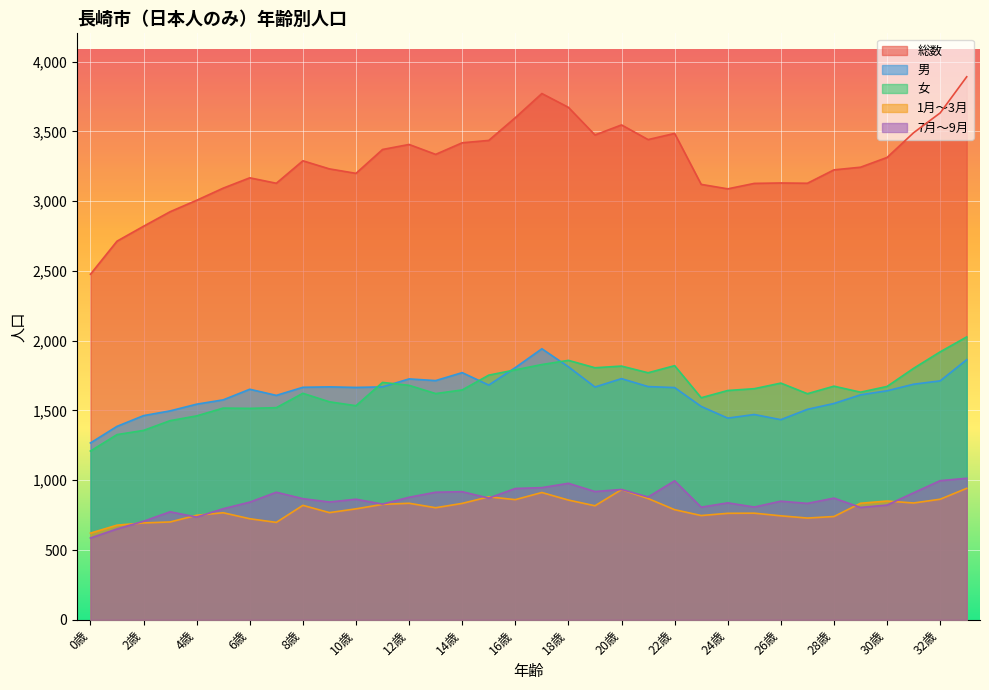

Reading left to right, what are all the values shown in this chart?

総数: 2476	2713	2820	2924	3006	3093	3167	3128	3289	3231	3199	3370	3406	3335	3418	3435	3598	3771	3672	3474	3546	3441	3485	3120	3088	3127	3130	3128	3224	3243	3313	3490	3632	3891
男: 1267	1386	1463	1497	1545	1576	1652	1608	1666	1669	1665	1669	1726	1714	1771	1682	1807	1942	1813	1668	1728	1671	1664	1529	1445	1471	1434	1508	1550	1612	1641	1688	1712	1864
女: 1209	1327	1357	1427	1461	1517	1515	1520	1623	1562	1534	1701	1680	1621	1647	1753	1791	1829	1859	1806	1818	1770	1821	1591	1643	1656	1696	1620	1674	1631	1672	1802	1920	2027
1月～3月: 621	678	694	701	749	767	724	698	820	768	795	827	835	803	834	881	861	912	858	817	933	869	789	747	763	764	745	729	740	835	851	837	864	942
7月～9月: 586	651	706	774	736	796	843	914	868	844	864	829	878	914	918	872	941	947	978	919	934	880	996	807	838	808	850	834	872	805	822	910	997	1014